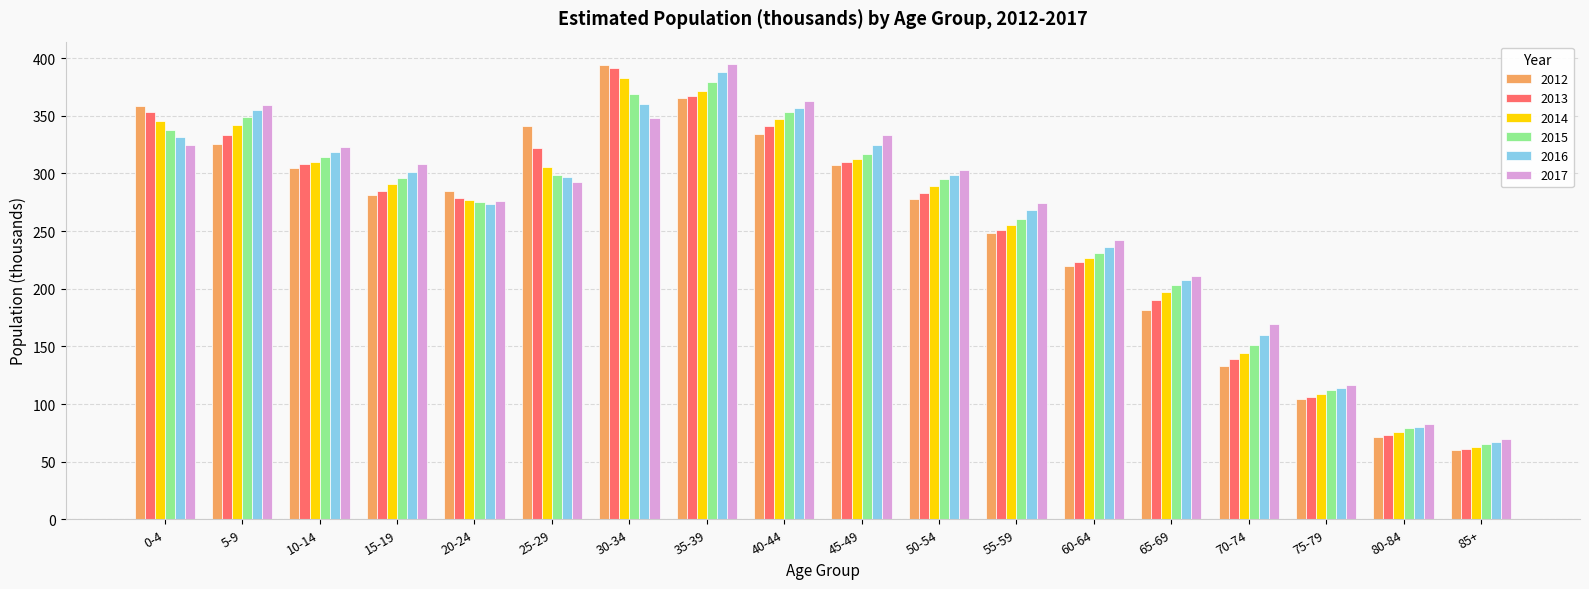

Does the chart contain any negative values?

No